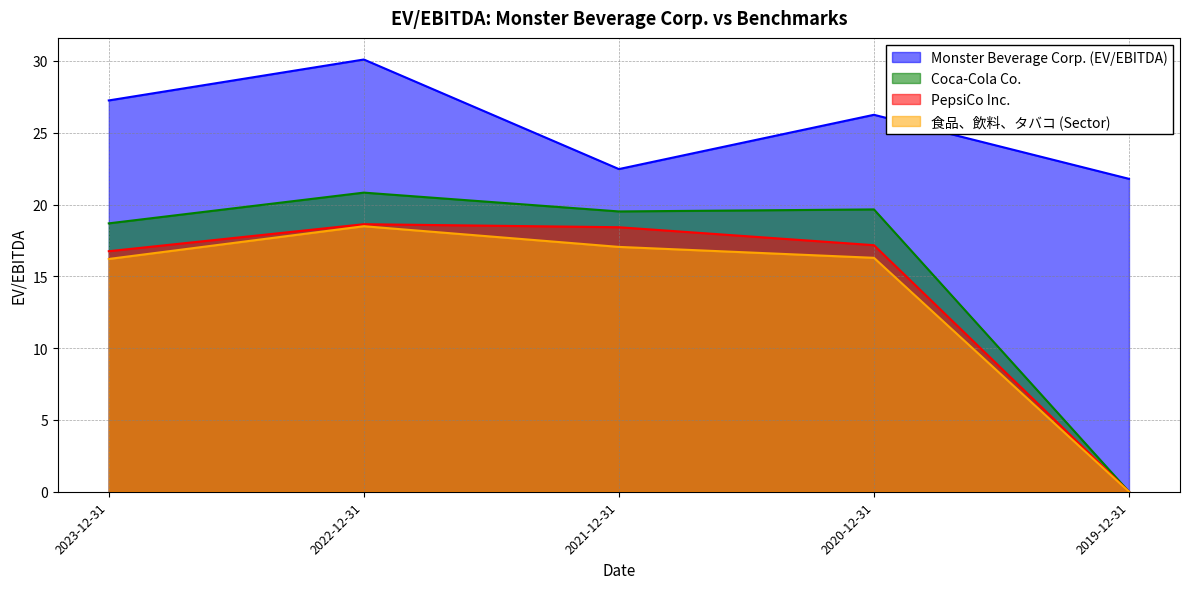

What is the sum of all PepsiCo Inc. values?

71.0